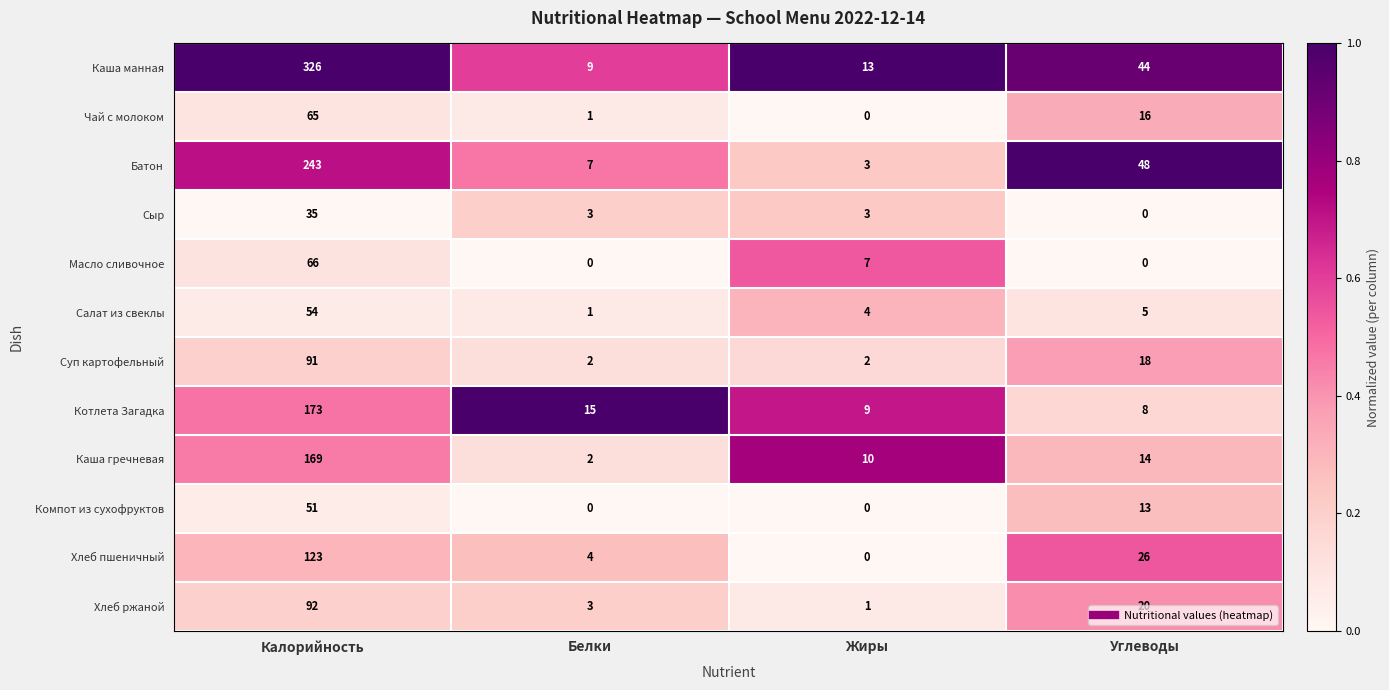

True or false: Батон has a value of 25 at Углеводы.

False